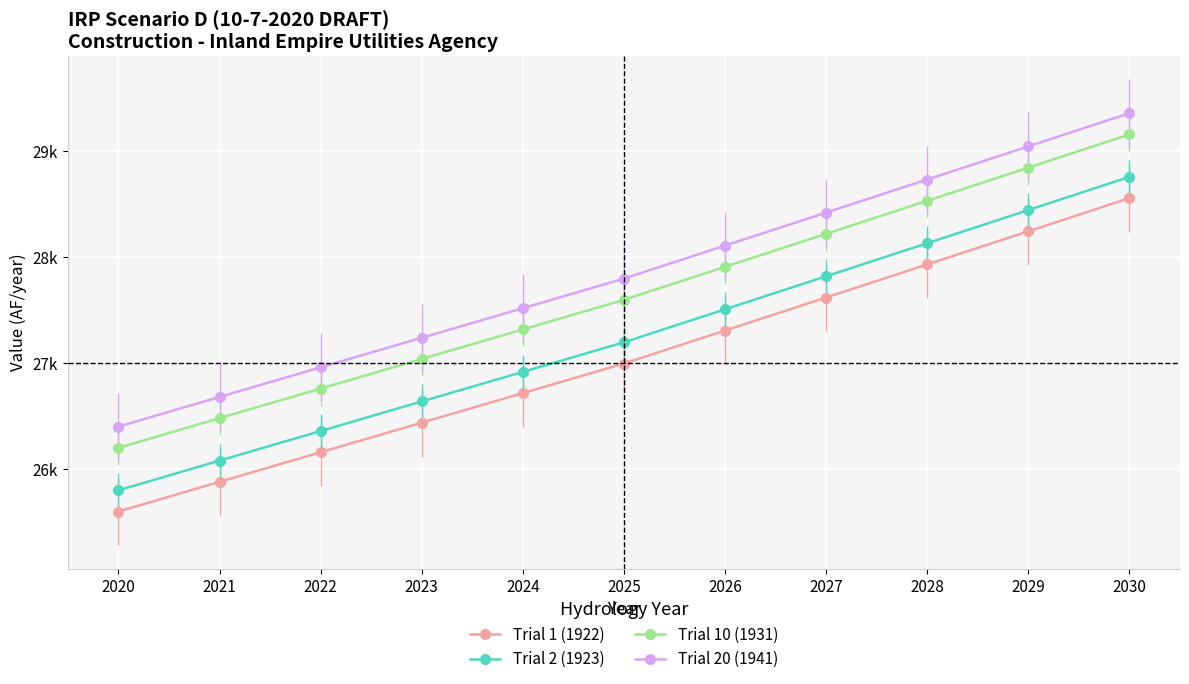

Which label corresponds to the smallest value in the chart?

2020